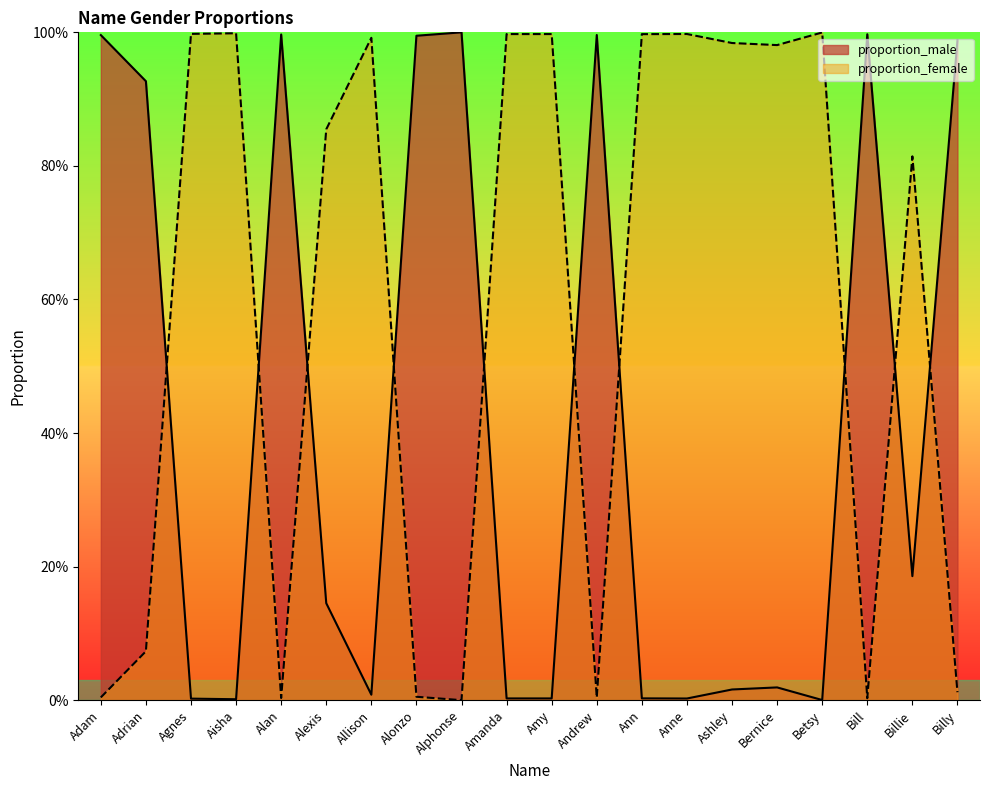

Is it true that proportion_male equals 1.0 at Alphonse?

True